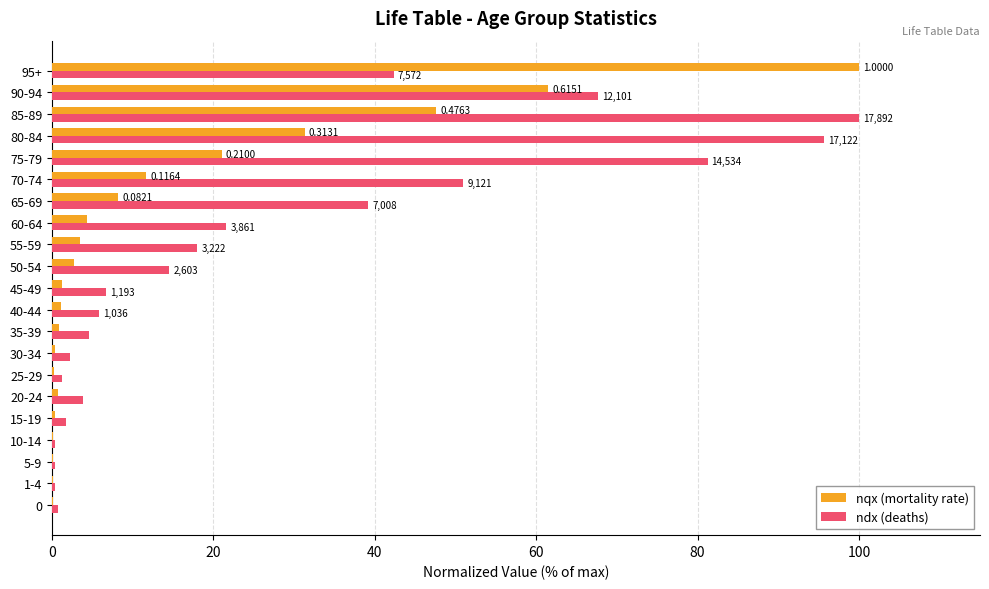

Between 75-79 and 95+, which series saw the biggest shift?

nqx (mortality rate)